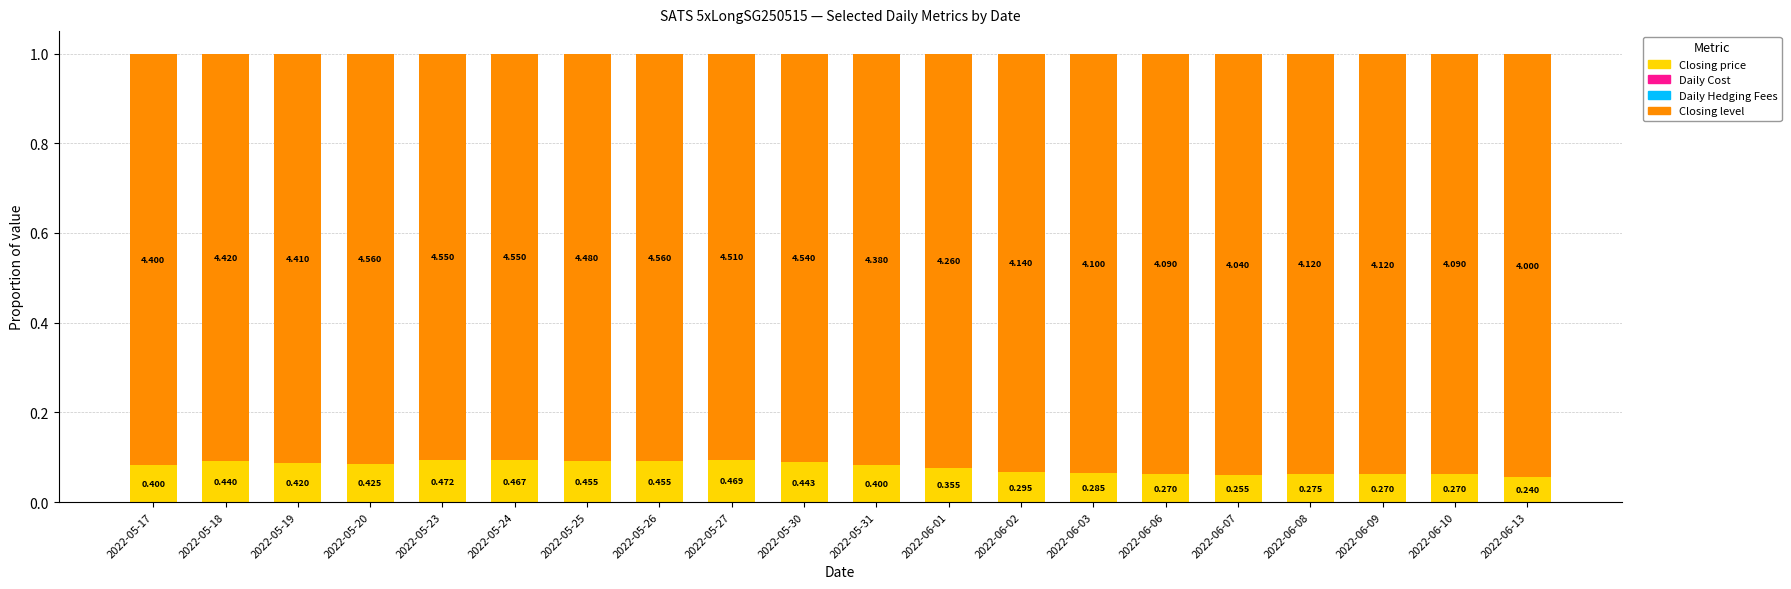

The Closing price series shows 0.0 at 2022-05-30. True or false?

False